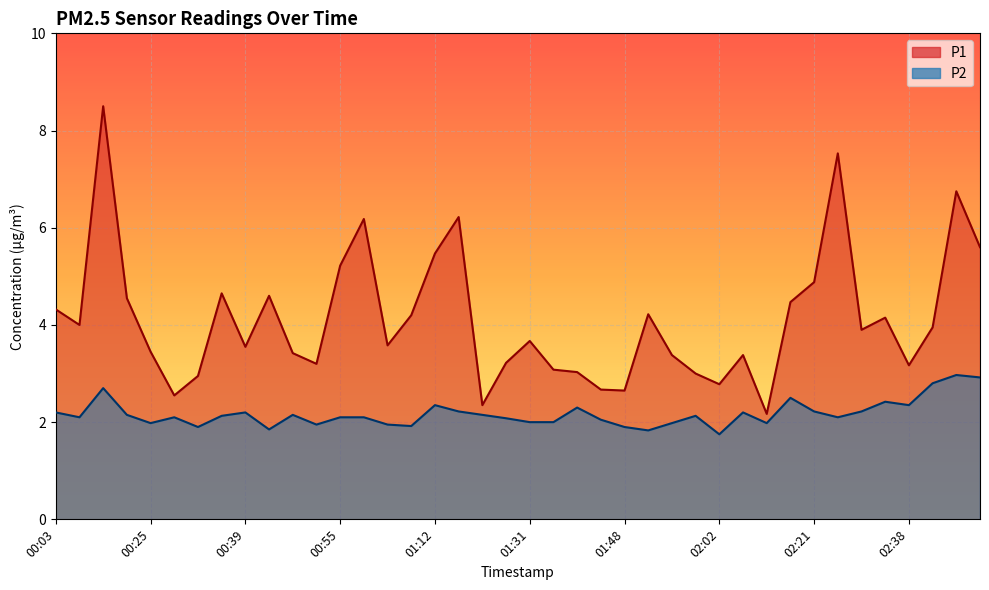

The P2 series shows 2.0 at 01:31. True or false?

True